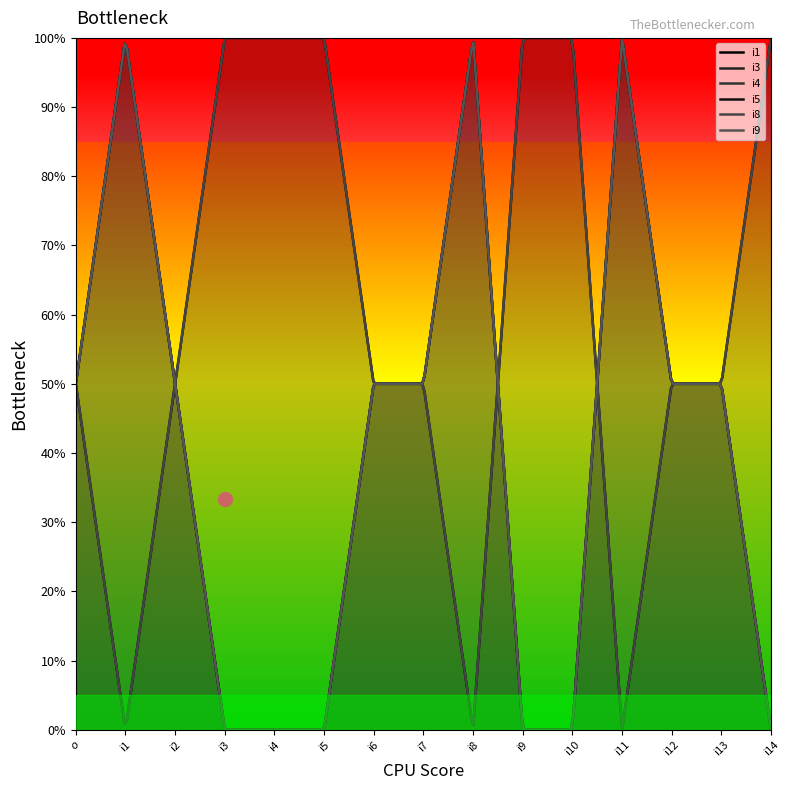

List the labels in order of i1 value, smallest first.

i1, i8, i11, $o$, i2, i6, i7, i12, i13, i3, i4, i5, i9, i10, i14